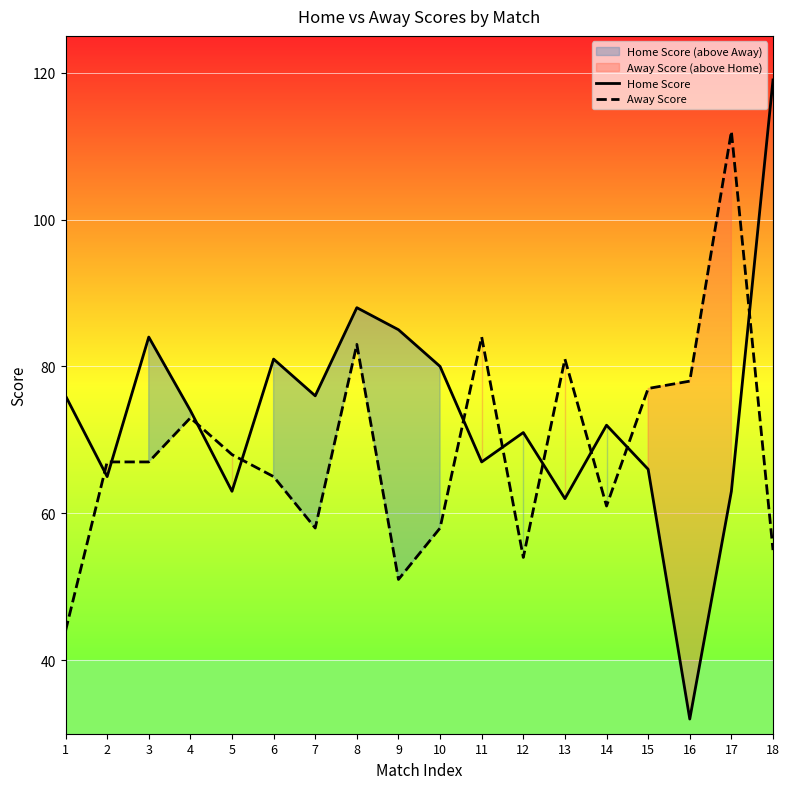

What is the average value of the Home Score series?

74